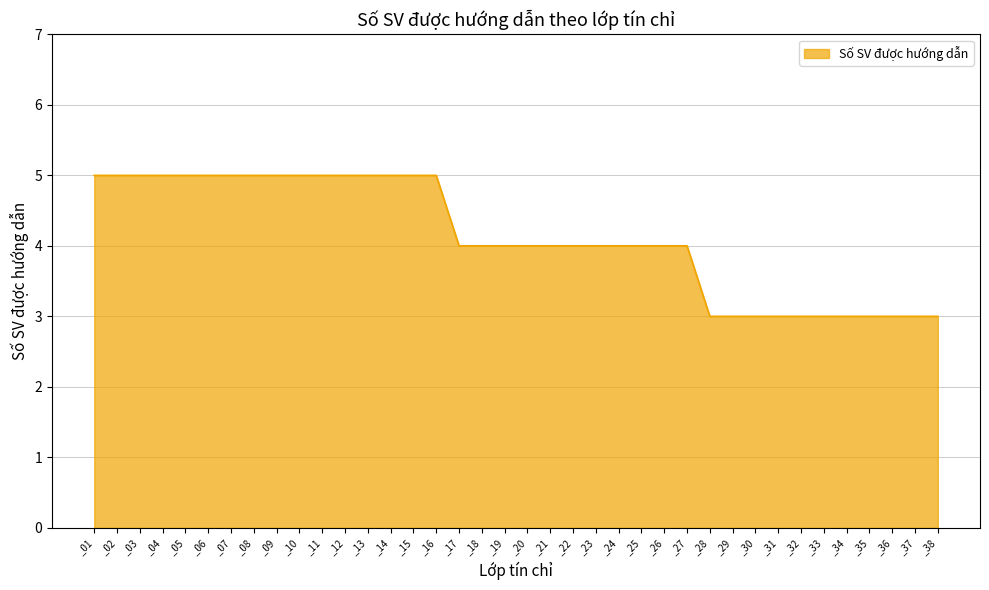

Where does the data first go above 4?

_01